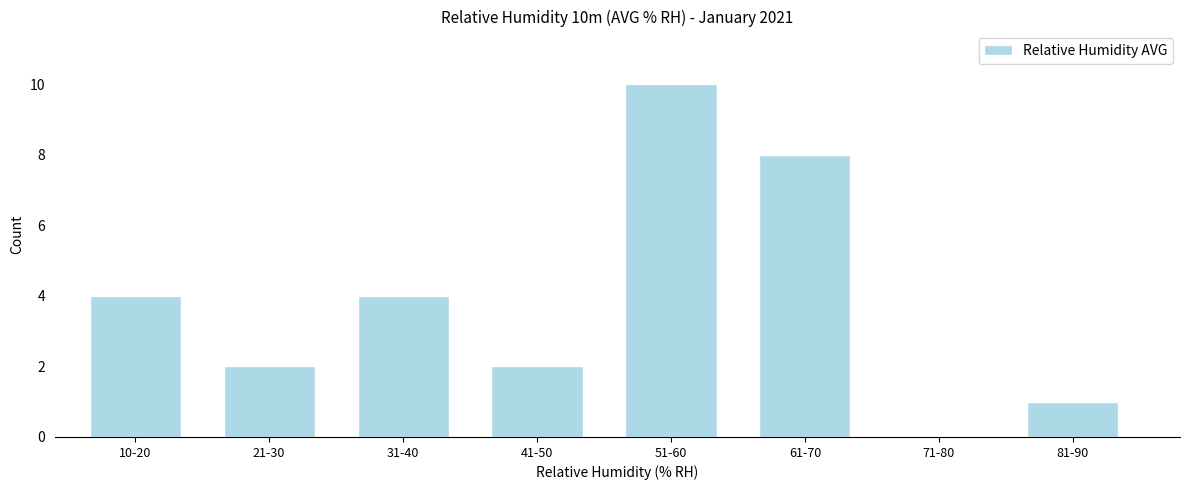

Reading left to right, what are all the values shown in this chart?

10-20=4	21-30=2	31-40=4	41-50=2	51-60=10	61-70=8	71-80=0	81-90=1